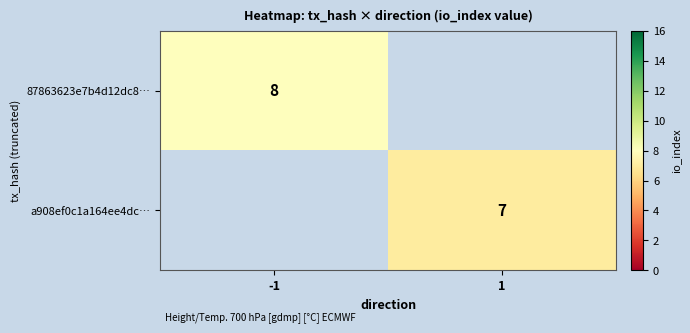

True or false: 87863623e7b4d12dc8… has a value of 13.3 at -1.

False